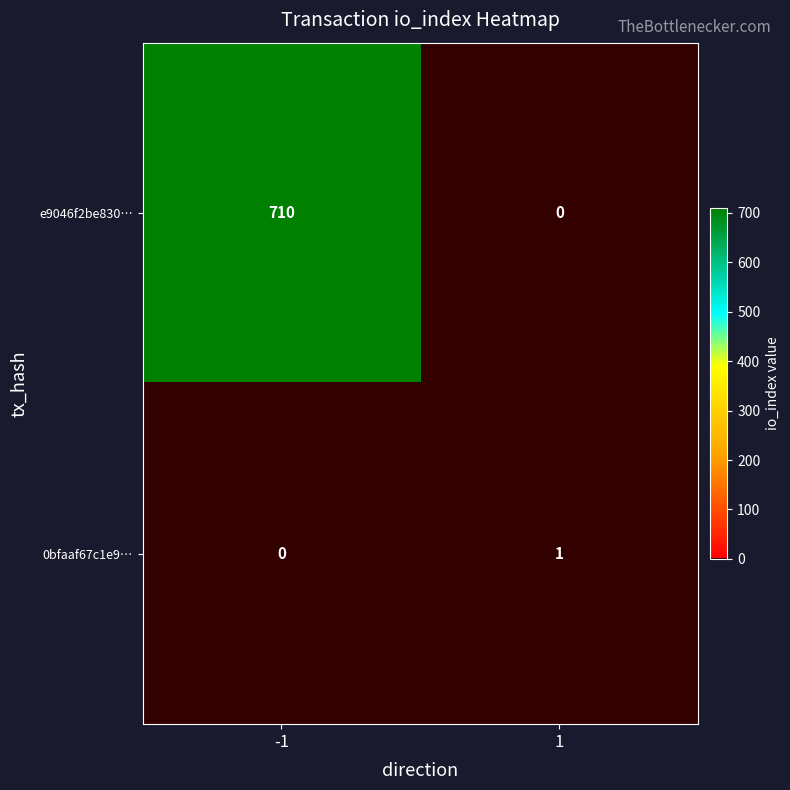

Rank the series by their maximum value, from lowest to highest.

0bfaaf67c1e9…, e9046f2be830…